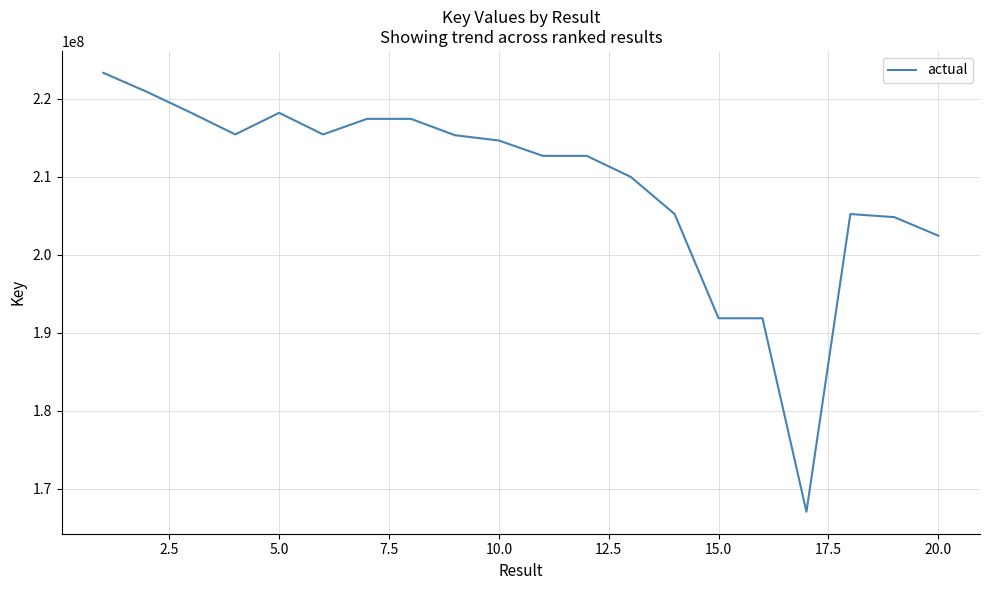

How many lines are shown in the chart?

1